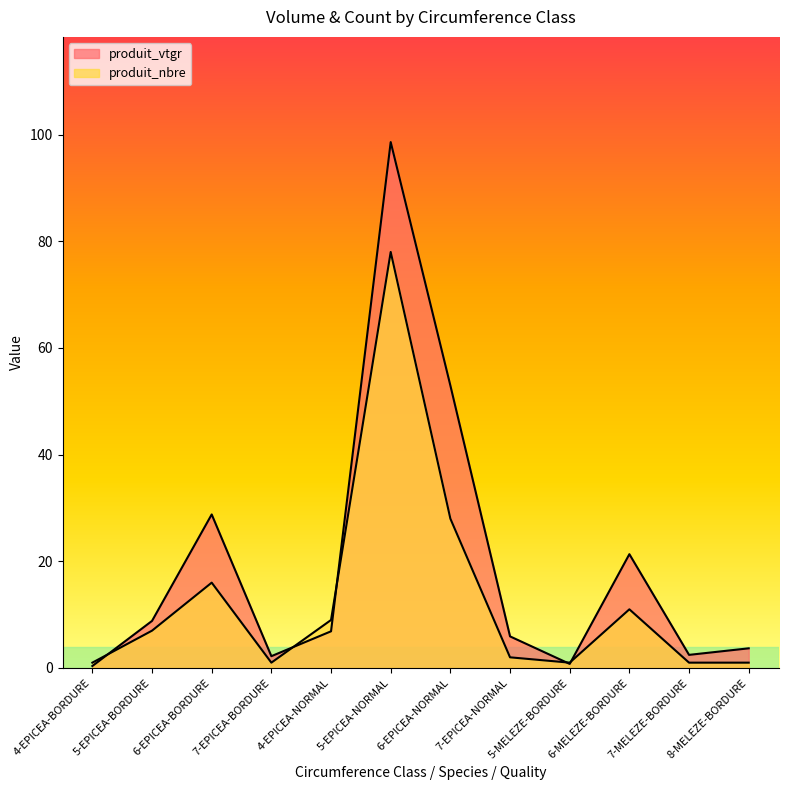

What are all the series names shown in the legend?

produit_vtgr, produit_nbre